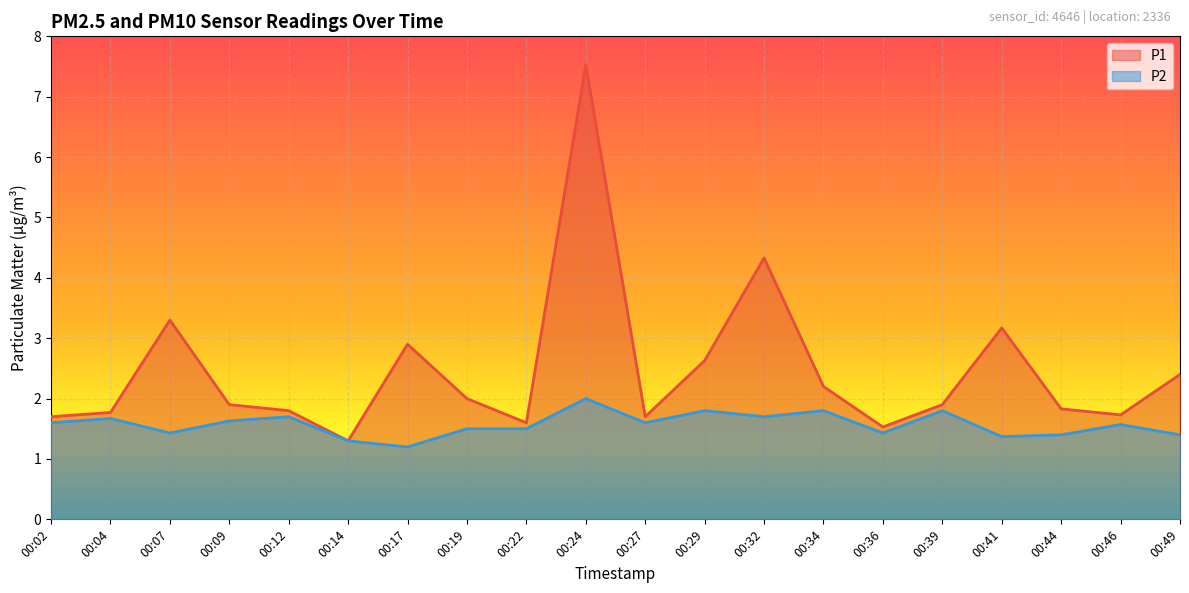

At which label is P1 closest to 4?

00:32